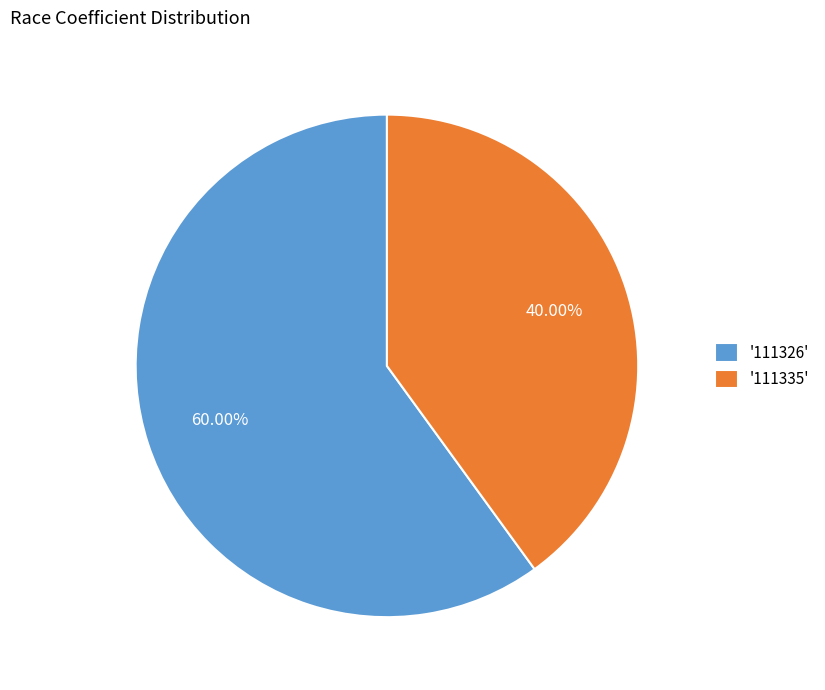

What is the majority slice?

'111326'